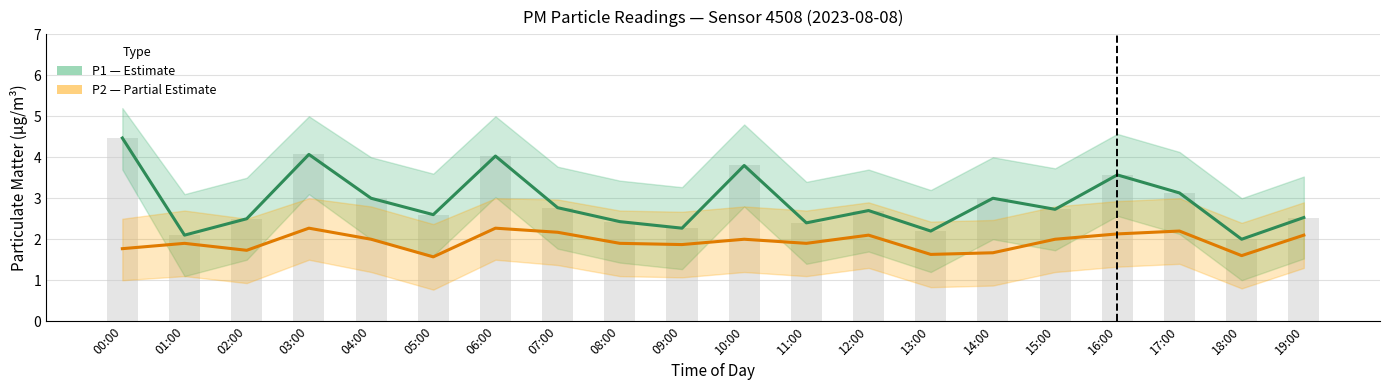

How many data points in P2 (PM2.5) are above 2?

7